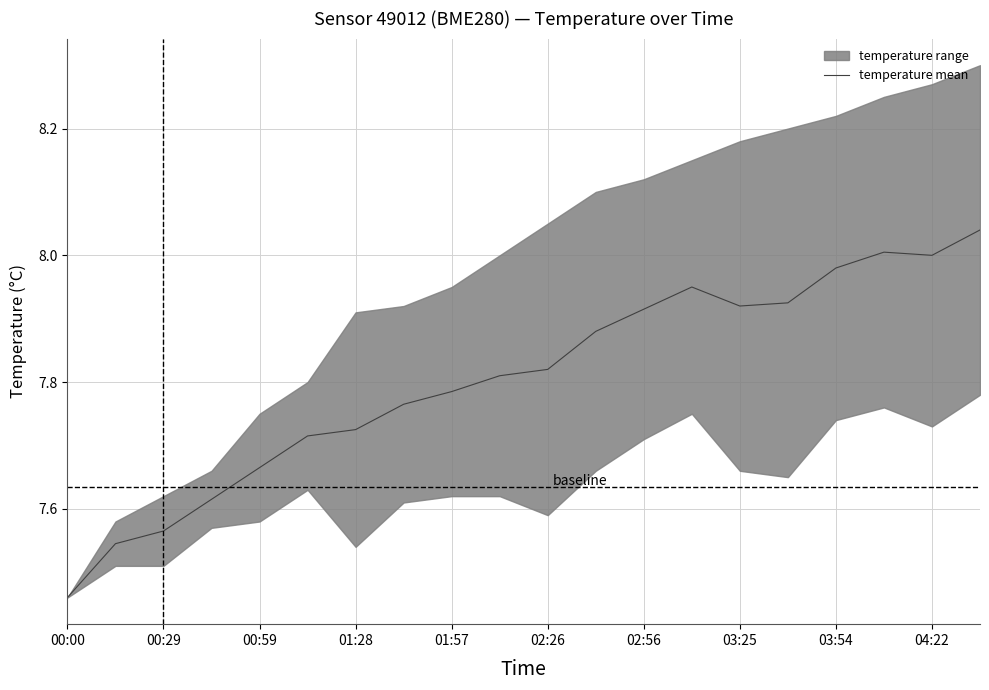

What is the smallest value displayed?

7.5